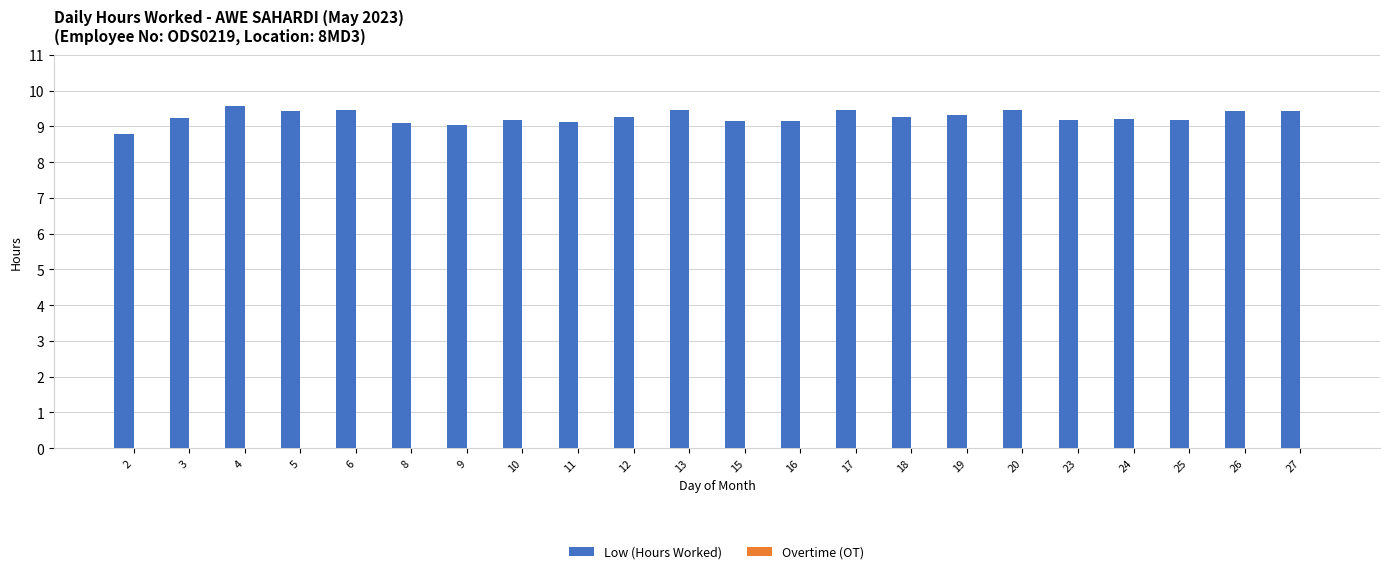

What is the smallest value displayed?

8.8